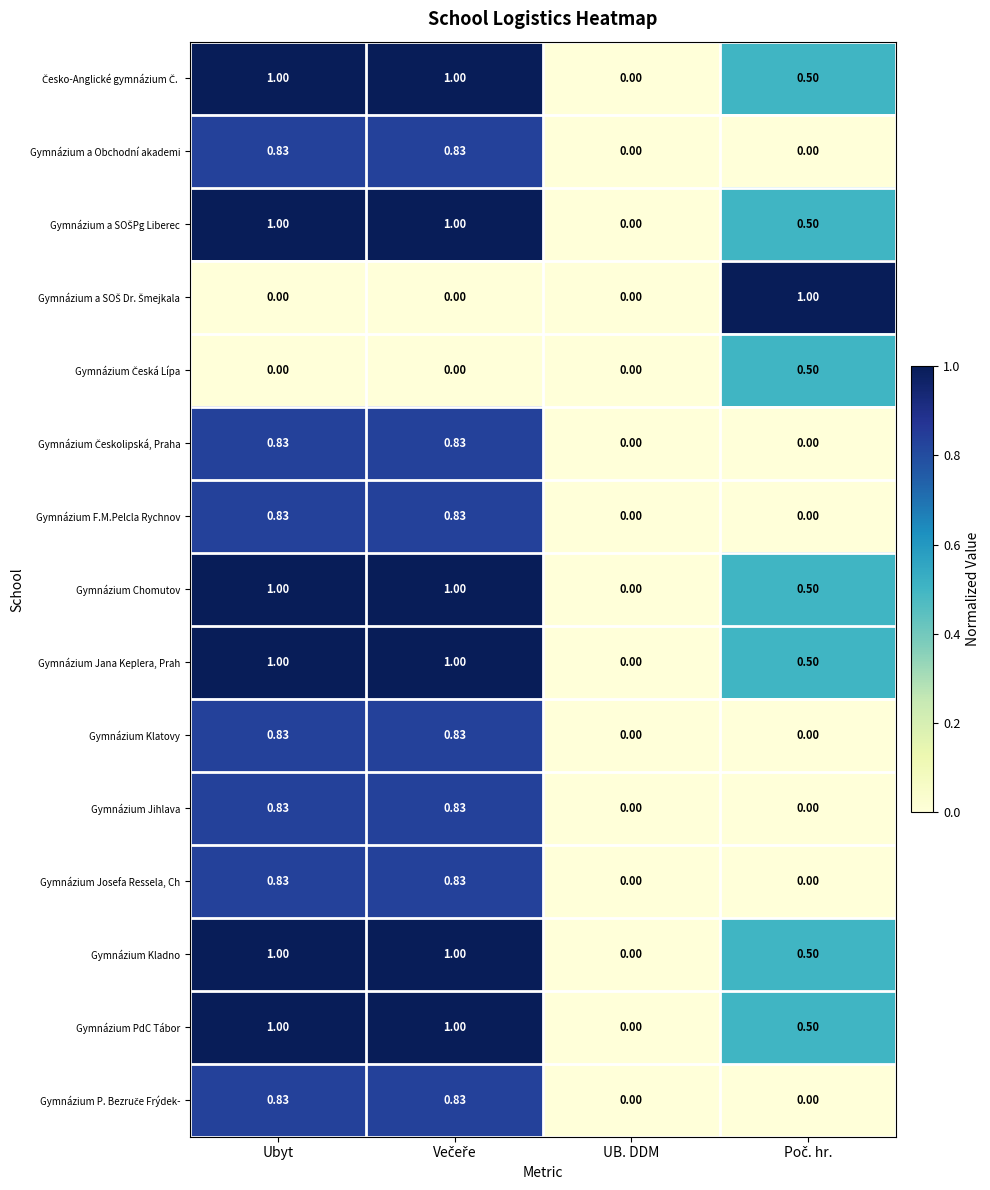

At which label is Gymnázium Chomutov closest to 0?

UB. DDM